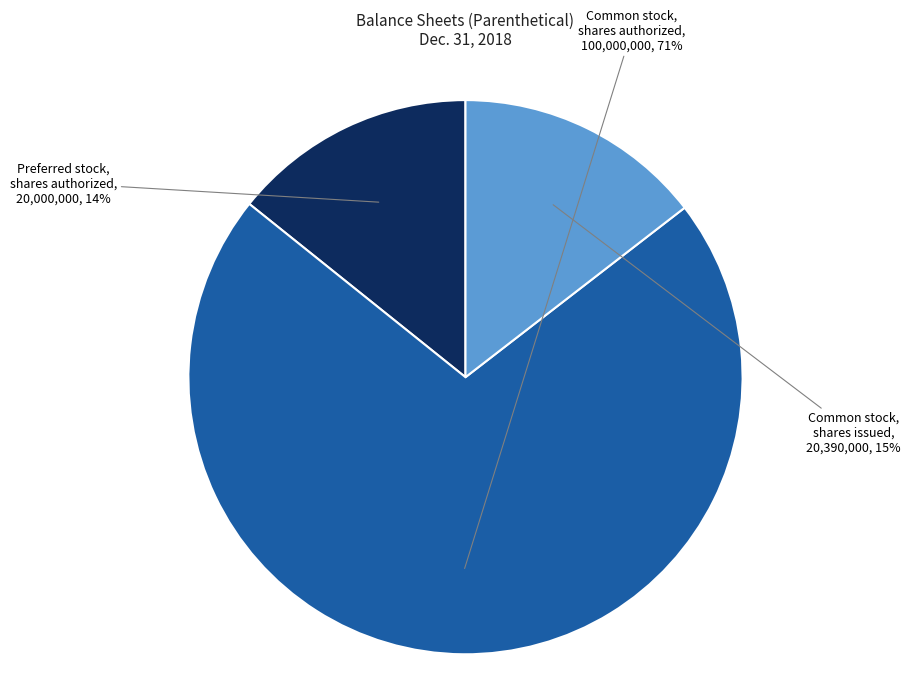

To the nearest percent, what portion does Common stock, shares authorized represent?

71%